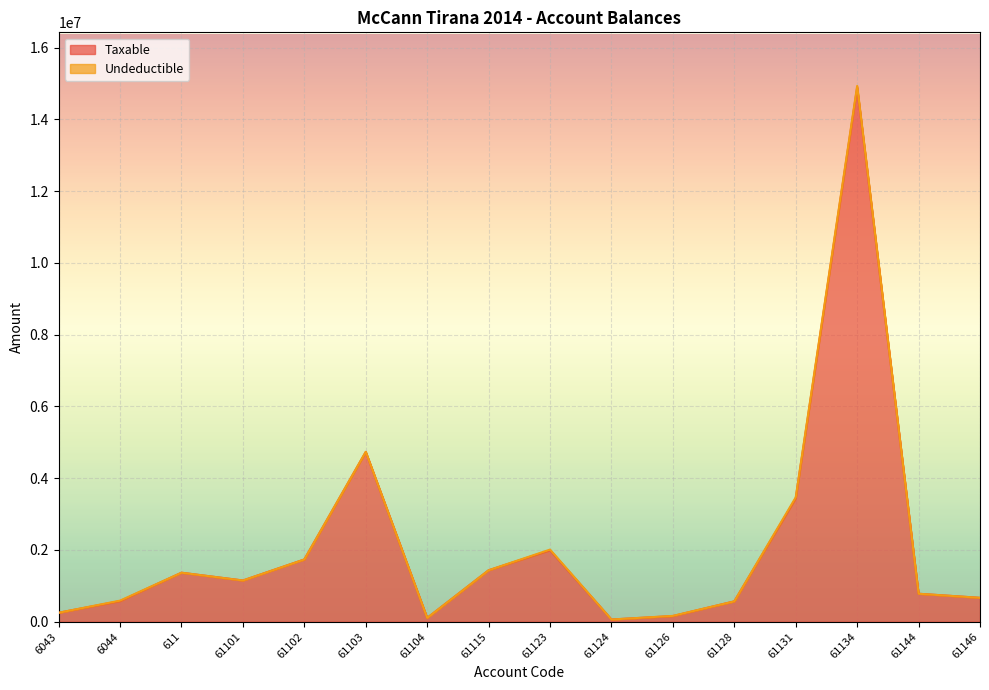

How many interior local valleys (lower than both neighbors) does the data have?

3